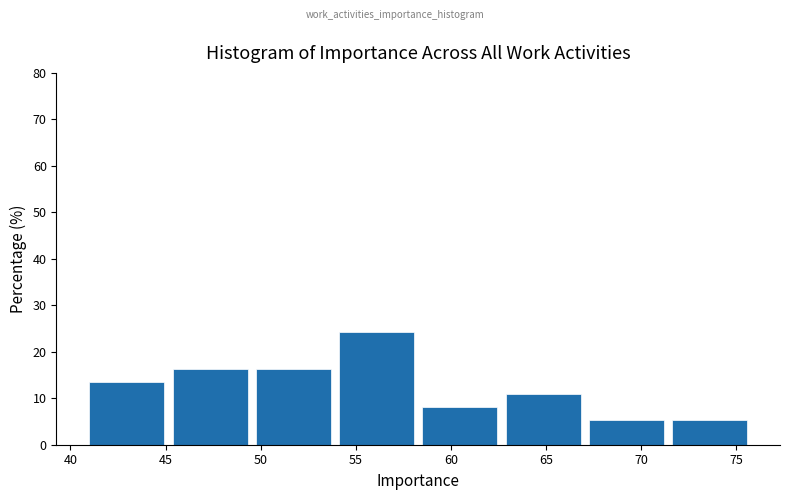

Over which range of the x-axis is the bar tallest?

54.0 to 58.5